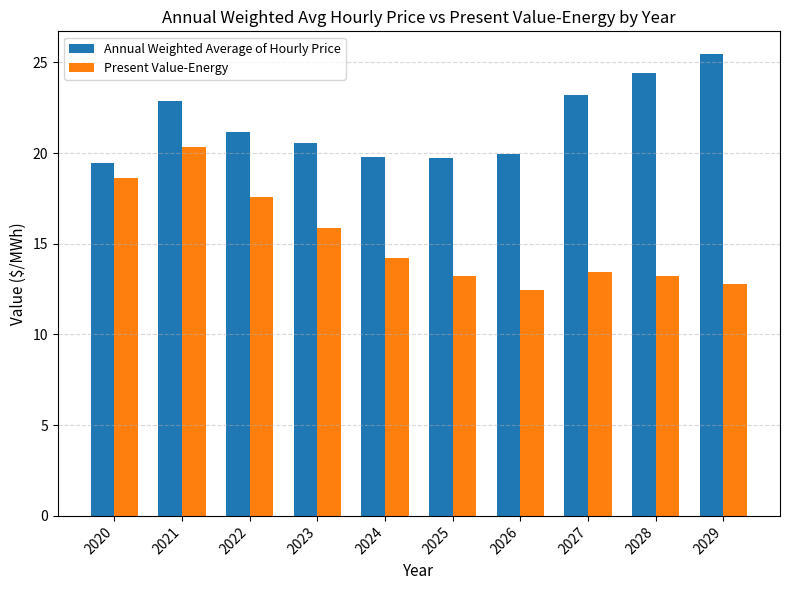

The Annual Weighted Average of Hourly Price series shows 21.2 at 2022. True or false?

True